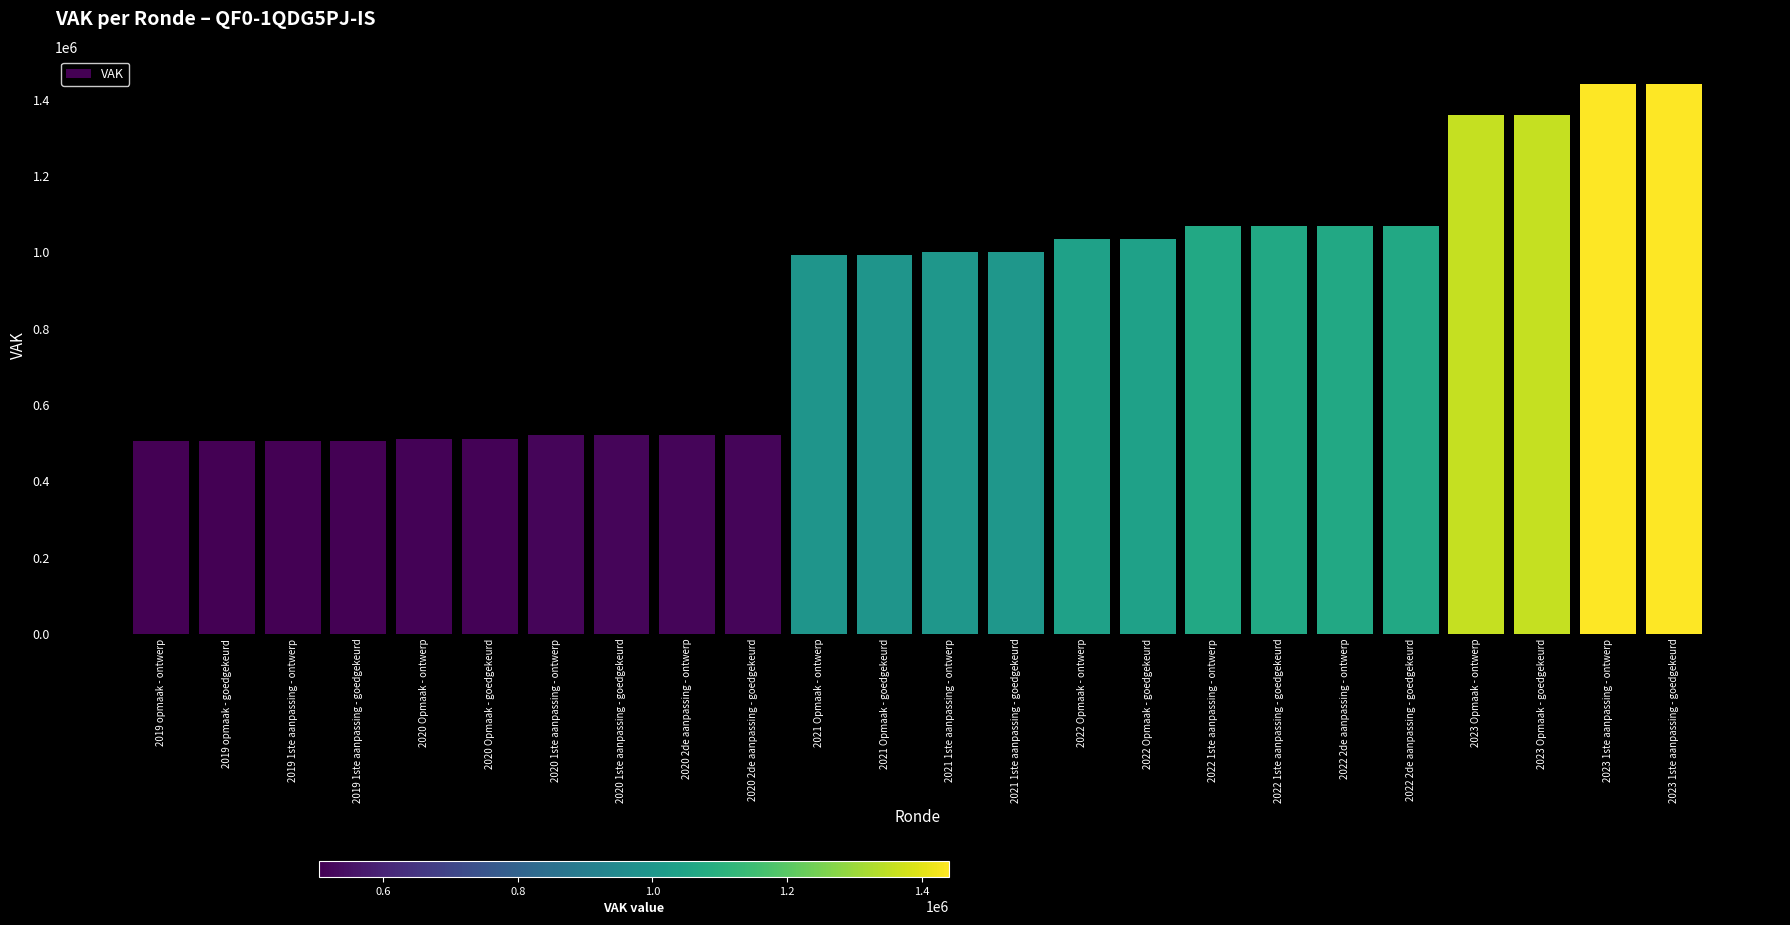

The value at 2019 1ste aanpassing - ontwerp is 504879. True or false?

True